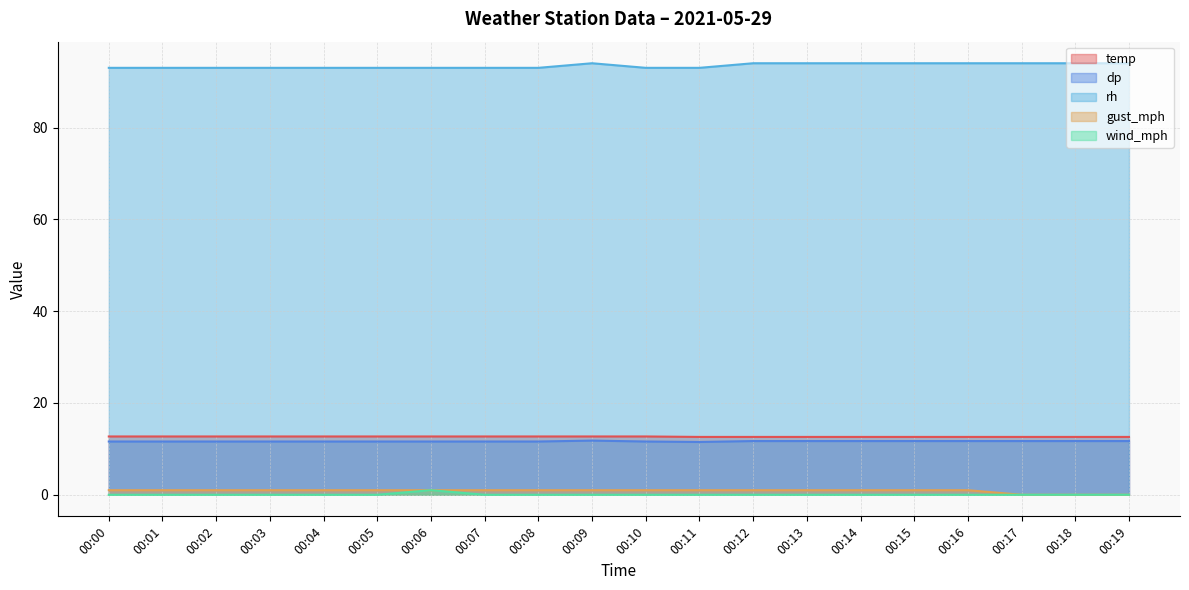

What is the difference between the highest and lowest values at 00:03?

93.0